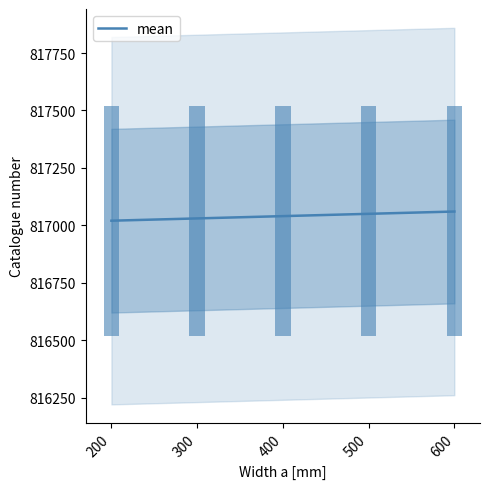

Reading left to right, extract all data points from this chart.

817020	817030	817040	817050	817060